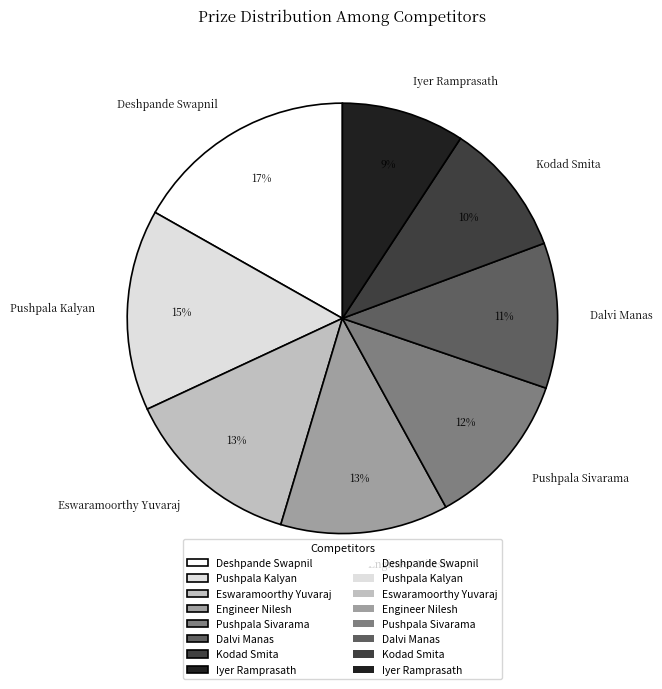

Is the sum of Deshpande Swapnil and Dalvi Manas greater than half?

No